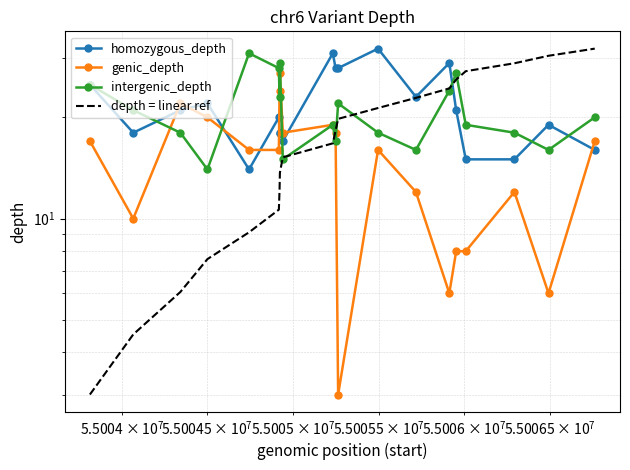

What is the sum of all homozygous_depth values?

430.0